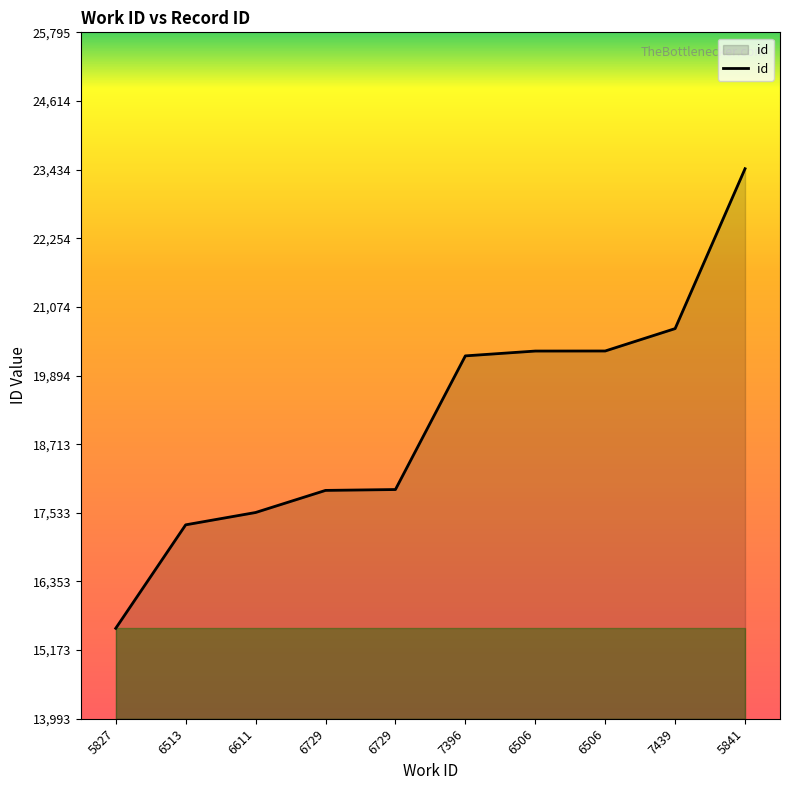

Reading left to right, list all the values displayed in this chart.

5827=15548	6513=17327	6611=17539	6729=17919	6729=17934	7396=20232	6506=20315	6506=20316	7439=20701	5841=23450